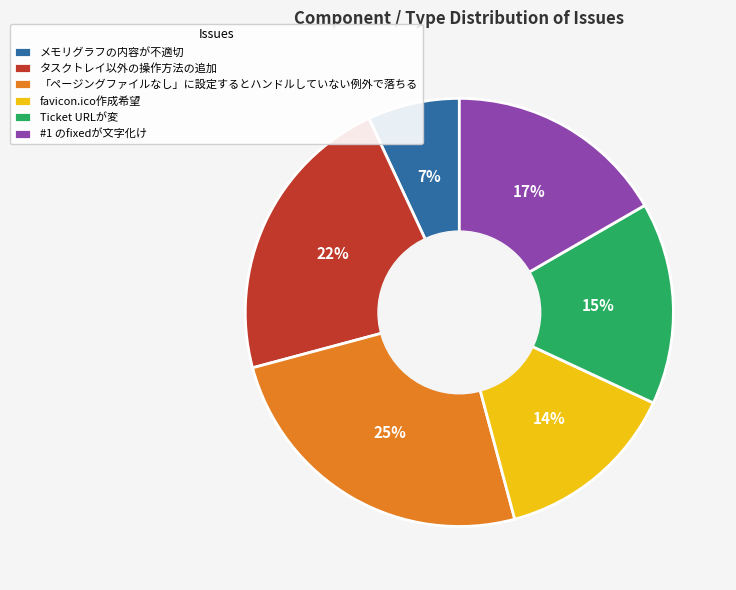

Is there a majority slice in this chart?

No